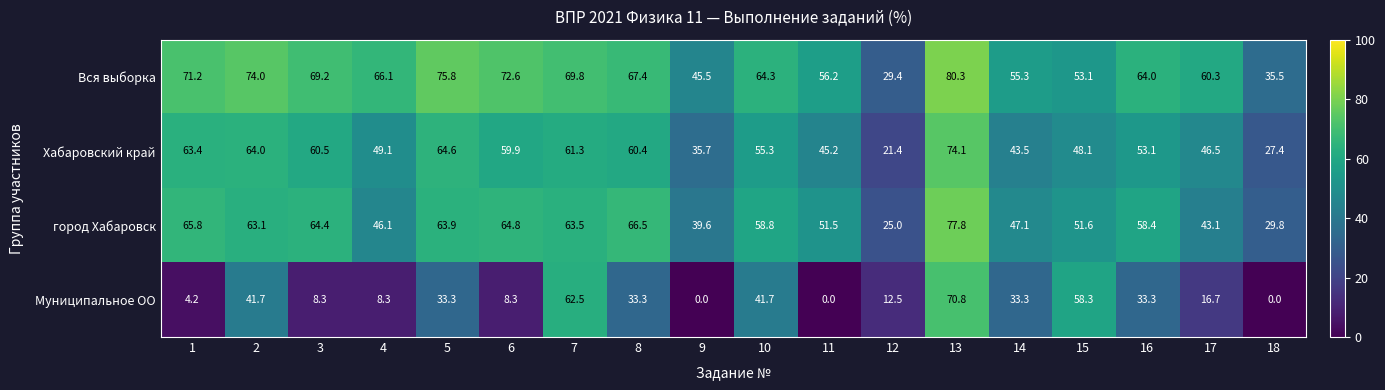

Is it true that Муниципальное ОО equals 18.1 at 12?

False